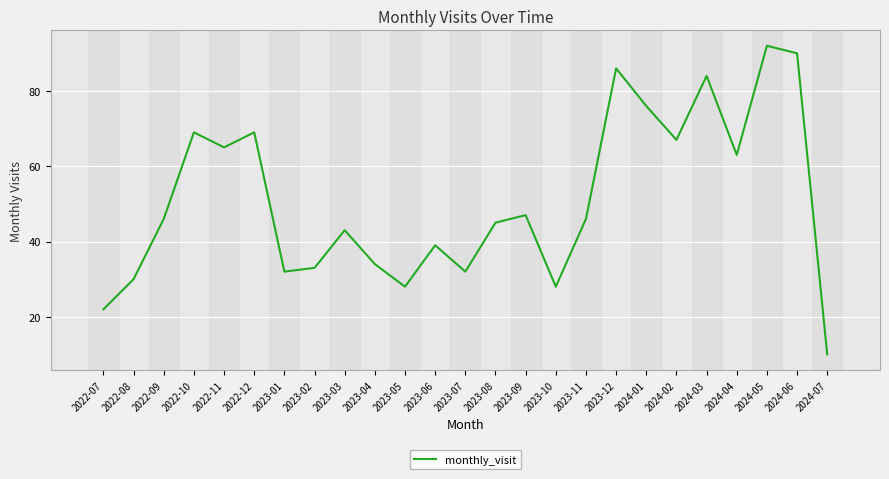

What is the change in value from 2022-08 to 2024-05?

+62